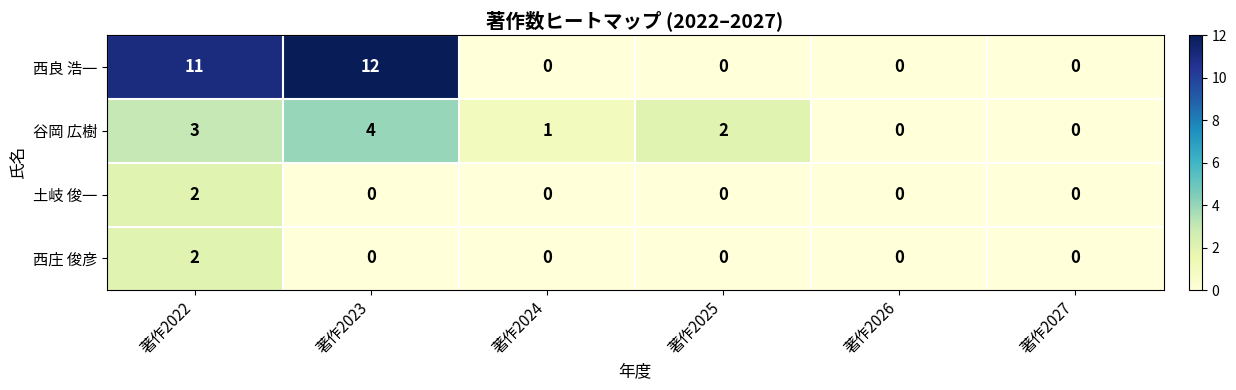

The 谷岡 広樹 series shows 2 at 著作2025. True or false?

True